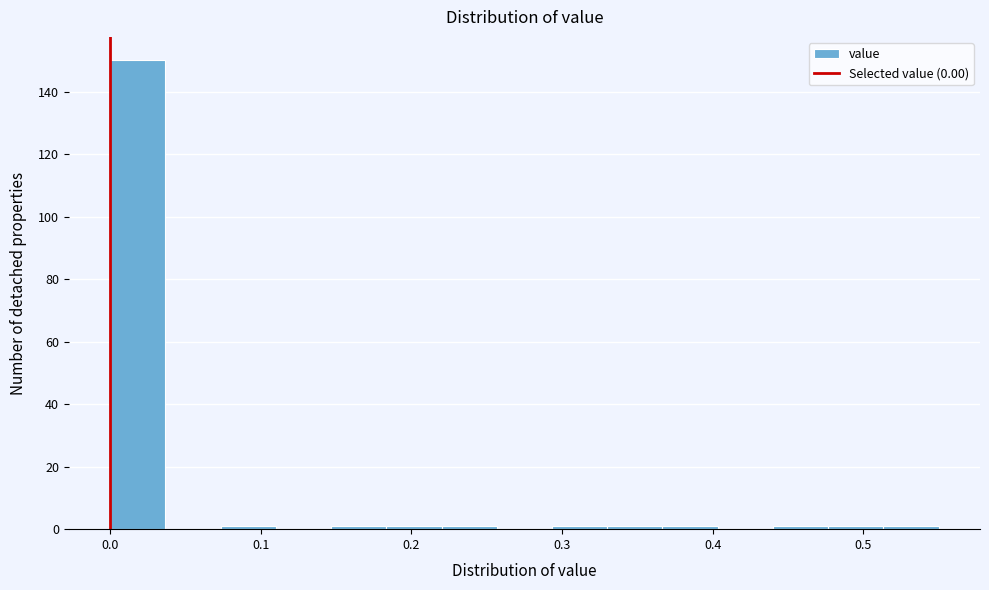

Read against the x-axis, roughly where is the centre of the tallest bar?

0.02